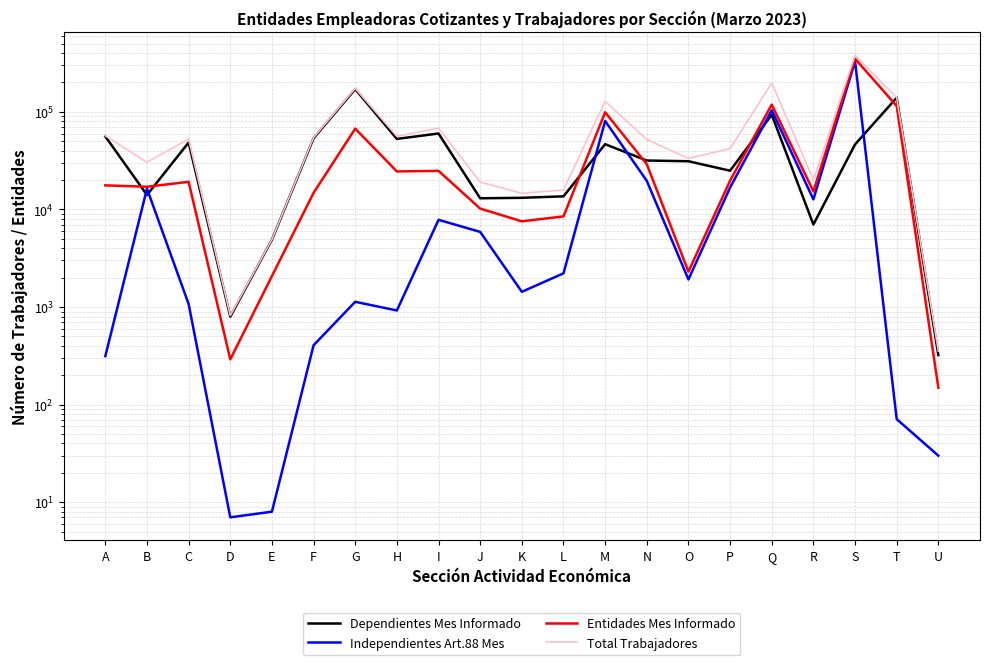

True or false: Total Trabajadores and Entidades Mes Informado cross at least once.

False